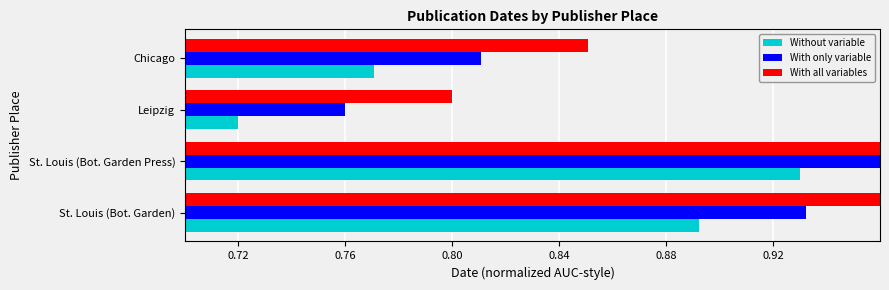

What is the value of the With only variable bar at the 4th from the left?

0.8